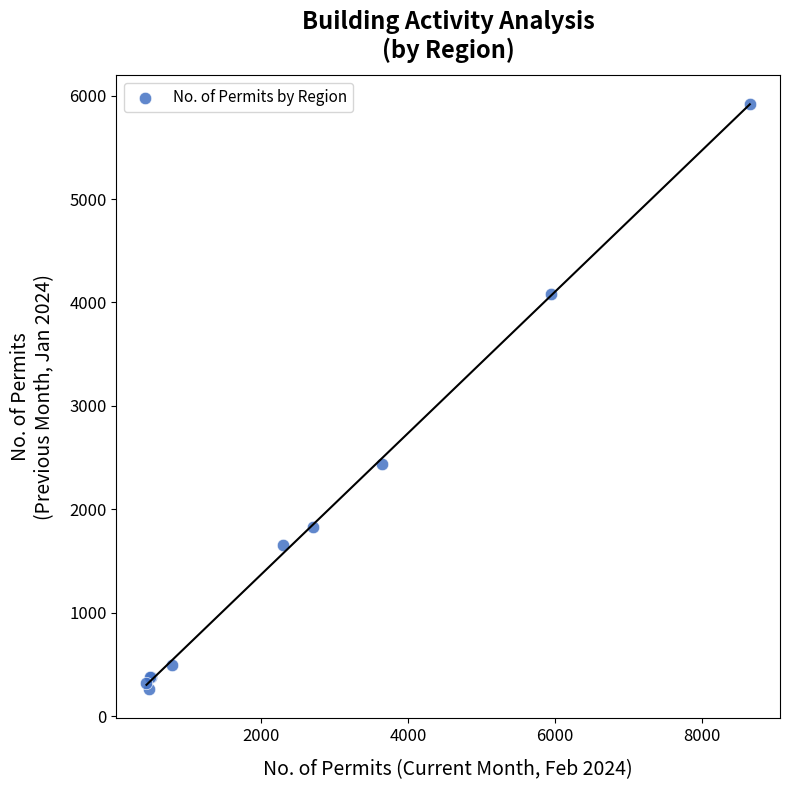

What Y value in the scatter plot is closest to 3088?

2434